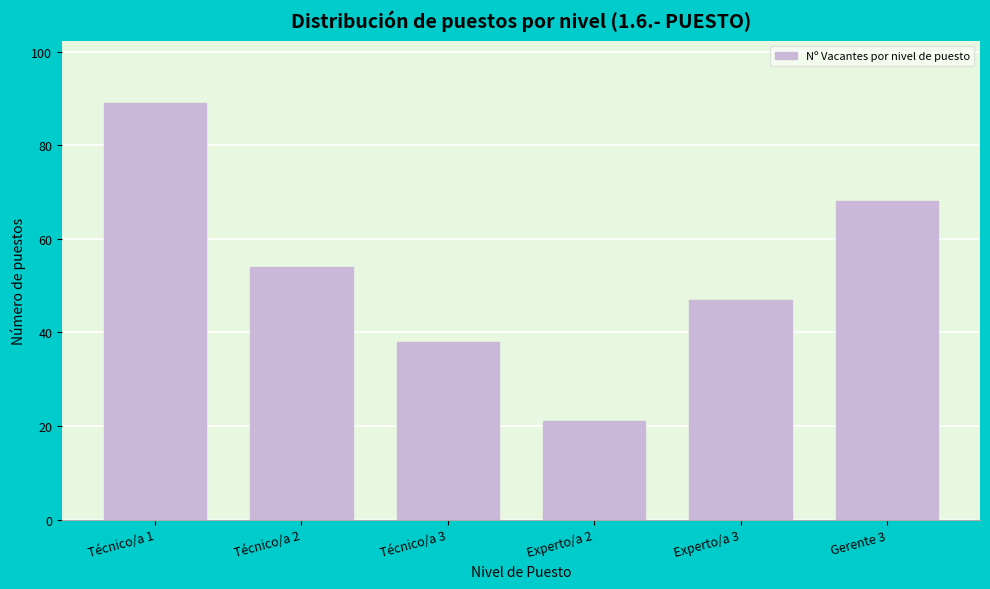

Reading right to left, what are all the values shown in this chart?

Gerente 3=68	Experto/a 3=47	Experto/a 2=21	Técnico/a 3=38	Técnico/a 2=54	Técnico/a 1=89